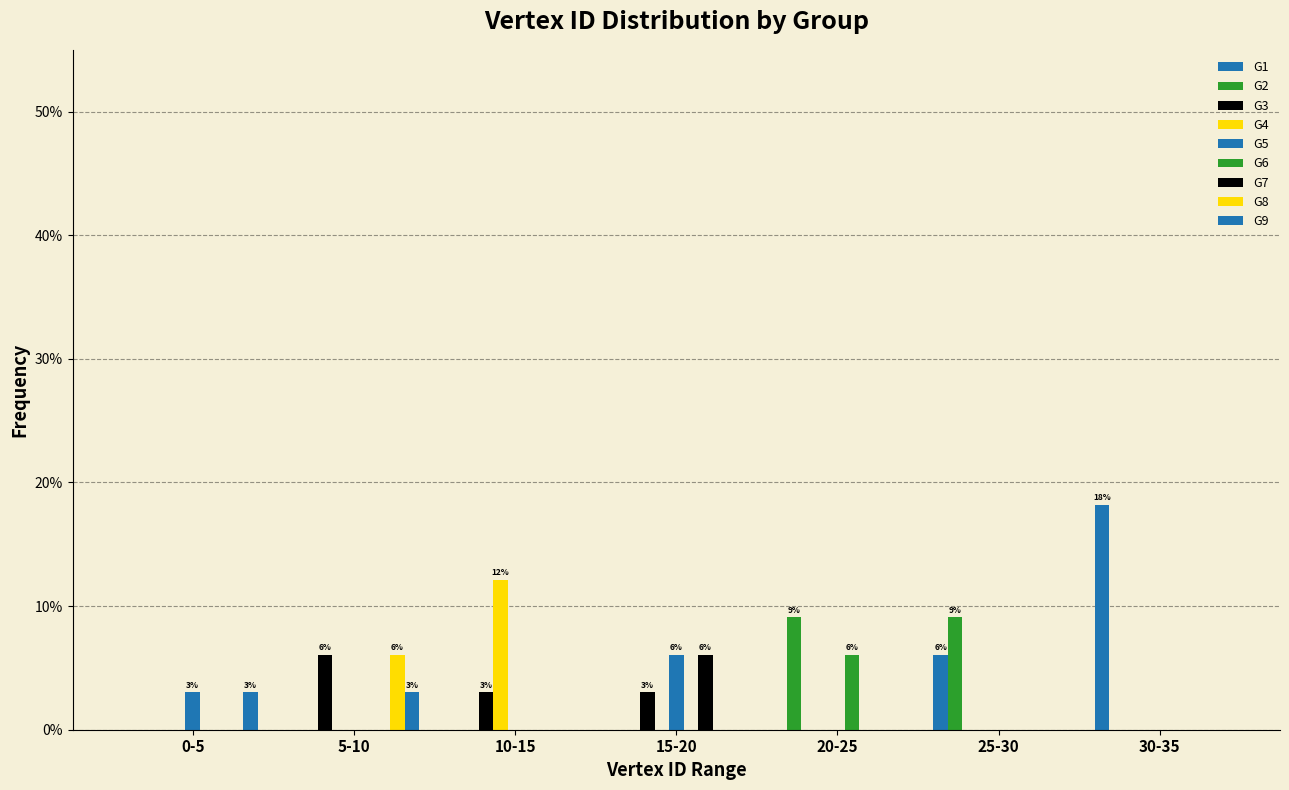

Does the chart contain stacked bars?

No